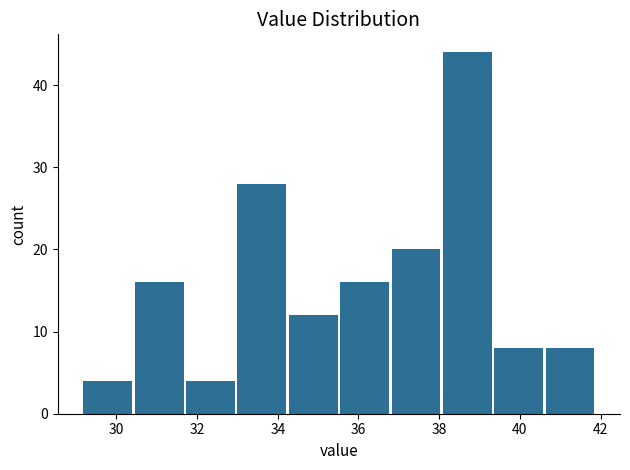

Over which range of the x-axis is the bar tallest?

38.0 to 39.4